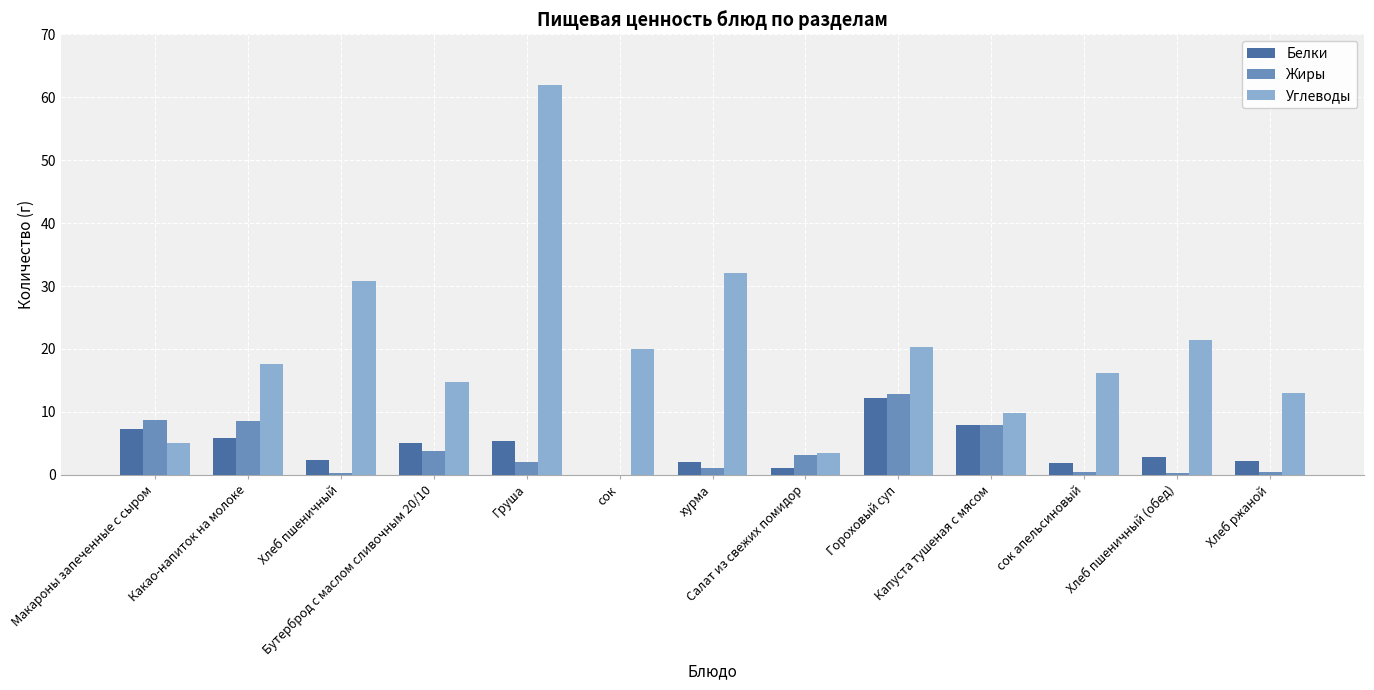

What is the total value across all series at Хлеб пшеничный?

33.4